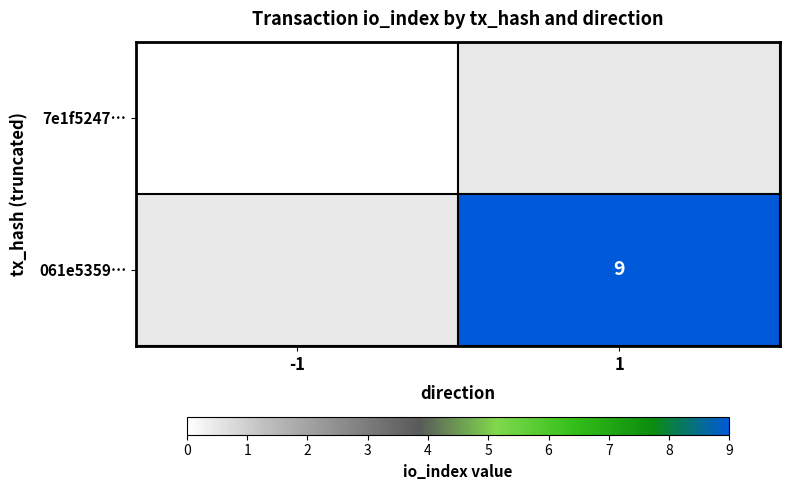

True or false: 061e5359… has a value of 2 at 1.

False